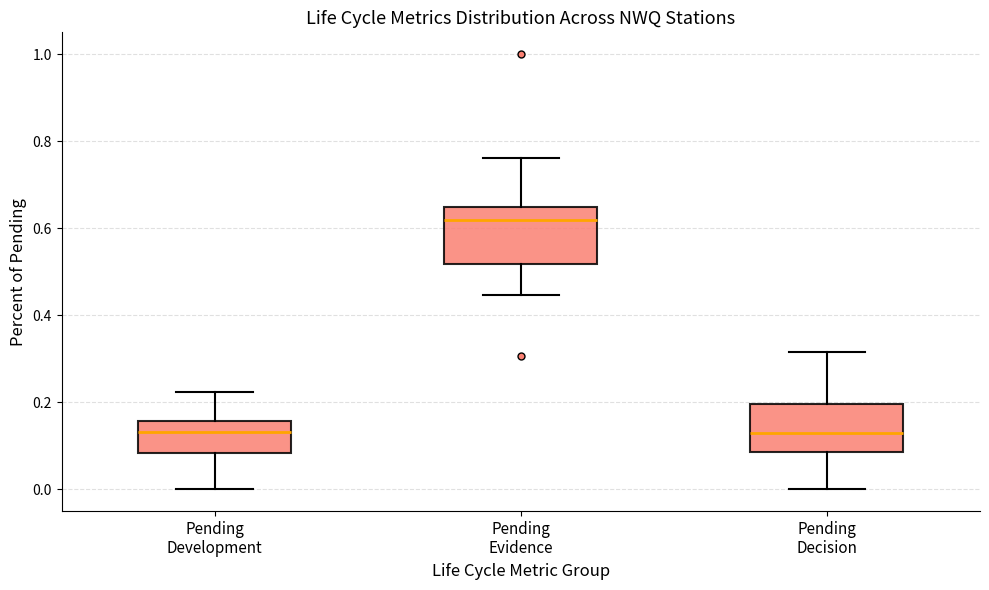

Where does the lower whisker of the box for Pending Development end on the y-axis? The values are not printed on the chart, so give them approximately, as read against the axis.

0.00